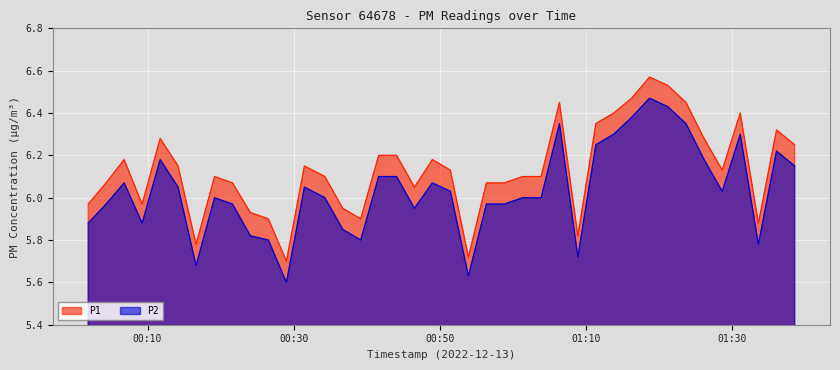

Reading left to right, what are all the values shown in this chart?

P1: 2022-12-13T00:01:53=6.0	2022-12-13T00:04:20=6.1	2022-12-13T00:06:48=6.2	2022-12-13T00:09:16=6.0	2022-12-13T00:11:44=6.3	2022-12-13T00:14:11=6.2	2022-12-13T00:16:39=5.8	2022-12-13T00:19:11=6.1	2022-12-13T00:21:38=6.1	2022-12-13T00:24:05=5.9	2022-12-13T00:26:33=5.9	2022-12-13T00:29:01=5.7	2022-12-13T00:31:29=6.2	2022-12-13T00:34:17=6.1	2022-12-13T00:36:44=6.0	2022-12-13T00:39:11=5.9	2022-12-13T00:41:39=6.2	2022-12-13T00:44:06=6.2	2022-12-13T00:46:33=6.0	2022-12-13T00:49:00=6.2	2022-12-13T00:51:28=6.1	2022-12-13T00:53:56=5.7	2022-12-13T00:56:24=6.1	2022-12-13T00:58:52=6.1	2022-12-13T01:01:22=6.1	2022-12-13T01:03:53=6.1	2022-12-13T01:06:24=6.5	2022-12-13T01:08:55=5.8	2022-12-13T01:11:23=6.3	2022-12-13T01:13:50=6.4	2022-12-13T01:16:17=6.5	2022-12-13T01:18:44=6.6	2022-12-13T01:21:14=6.5	2022-12-13T01:23:43=6.5	2022-12-13T01:26:12=6.3	2022-12-13T01:28:41=6.1	2022-12-13T01:31:09=6.4	2022-12-13T01:33:38=5.9	2022-12-13T01:36:07=6.3	2022-12-13T01:38:36=6.2
P2: 2022-12-13T00:01:53=5.9	2022-12-13T00:04:20=6.0	2022-12-13T00:06:48=6.1	2022-12-13T00:09:16=5.9	2022-12-13T00:11:44=6.2	2022-12-13T00:14:11=6.0	2022-12-13T00:16:39=5.7	2022-12-13T00:19:11=6.0	2022-12-13T00:21:38=6.0	2022-12-13T00:24:05=5.8	2022-12-13T00:26:33=5.8	2022-12-13T00:29:01=5.6	2022-12-13T00:31:29=6.0	2022-12-13T00:34:17=6.0	2022-12-13T00:36:44=5.8	2022-12-13T00:39:11=5.8	2022-12-13T00:41:39=6.1	2022-12-13T00:44:06=6.1	2022-12-13T00:46:33=6.0	2022-12-13T00:49:00=6.1	2022-12-13T00:51:28=6.0	2022-12-13T00:53:56=5.6	2022-12-13T00:56:24=6.0	2022-12-13T00:58:52=6.0	2022-12-13T01:01:22=6.0	2022-12-13T01:03:53=6.0	2022-12-13T01:06:24=6.3	2022-12-13T01:08:55=5.7	2022-12-13T01:11:23=6.2	2022-12-13T01:13:50=6.3	2022-12-13T01:16:17=6.4	2022-12-13T01:18:44=6.5	2022-12-13T01:21:14=6.4	2022-12-13T01:23:43=6.3	2022-12-13T01:26:12=6.2	2022-12-13T01:28:41=6.0	2022-12-13T01:31:09=6.3	2022-12-13T01:33:38=5.8	2022-12-13T01:36:07=6.2	2022-12-13T01:38:36=6.2